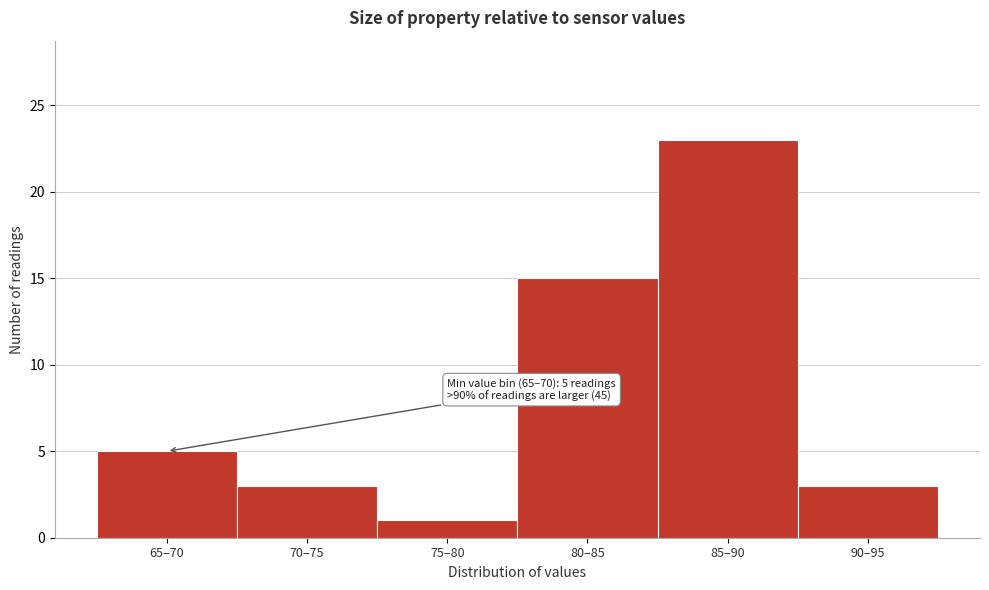

Reading left to right, extract all data points from this chart.

5	3	1	15	23	3